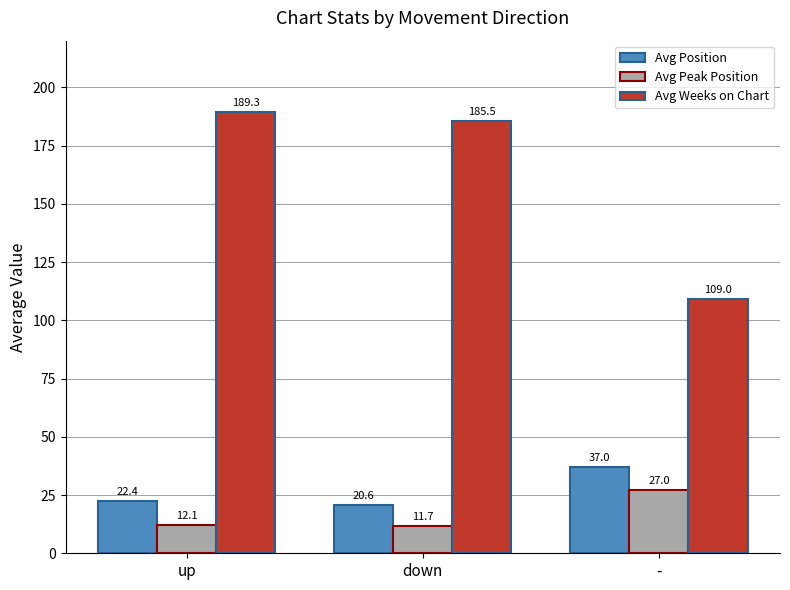

What is the difference between the maximum and second lowest values in the Avg Peak Position series?

14.9